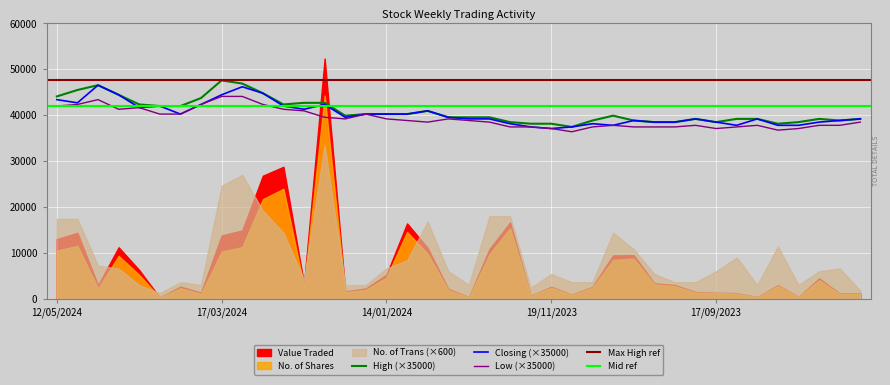

True or false: High and Closing intersect in this chart.

False